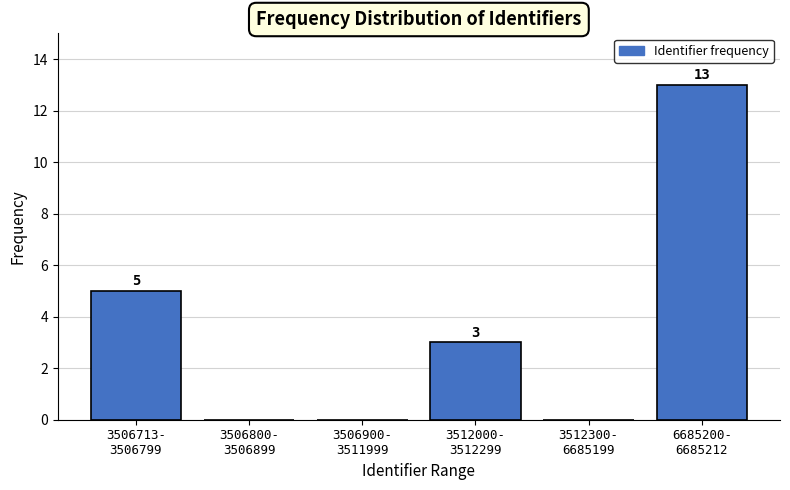

How many values are between 0 and 5?

5